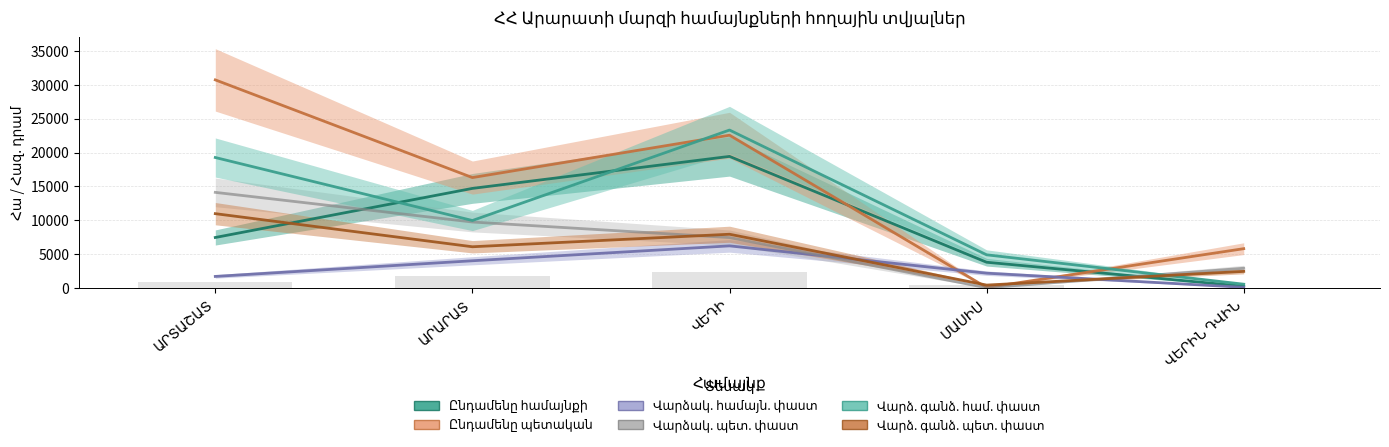

The Վարձակ. համայն. փաստ series shows 10626.5 at ՎԵԴԻ. True or false?

False